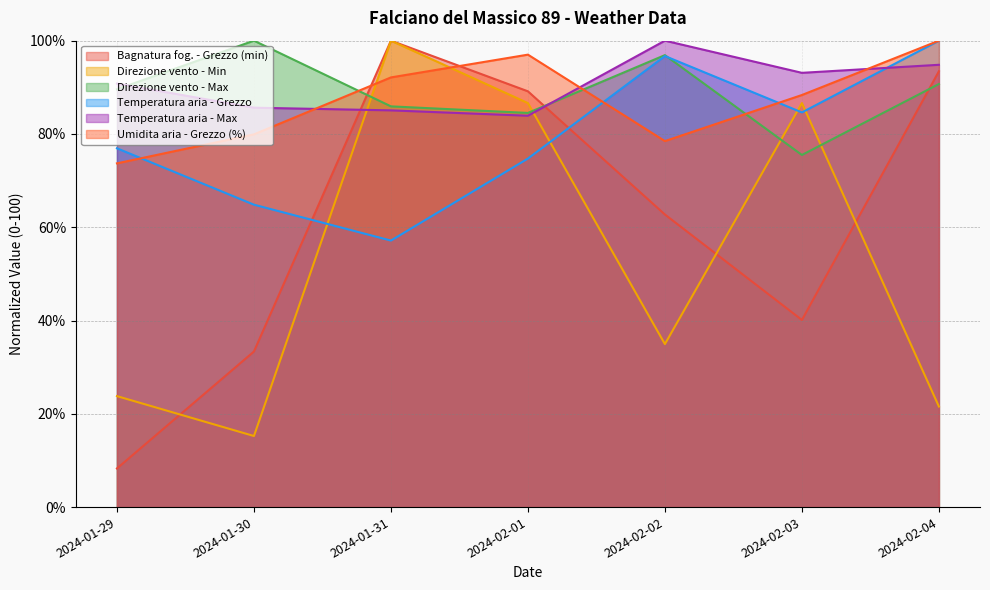

What is the highest value of the Bagnatura fog. - Grezzo (min) series?

100.0